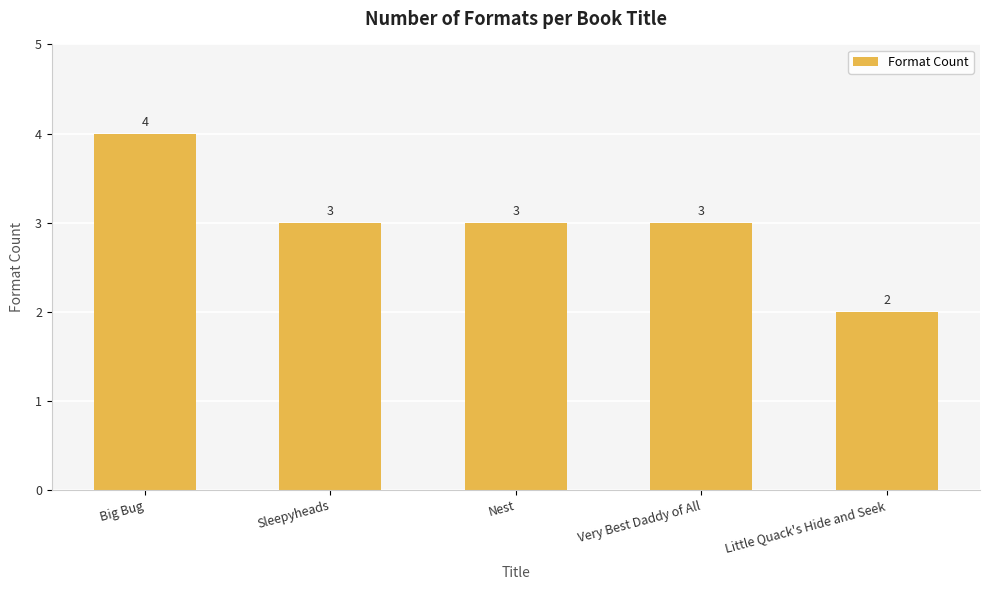

How many data points does each series have?

5